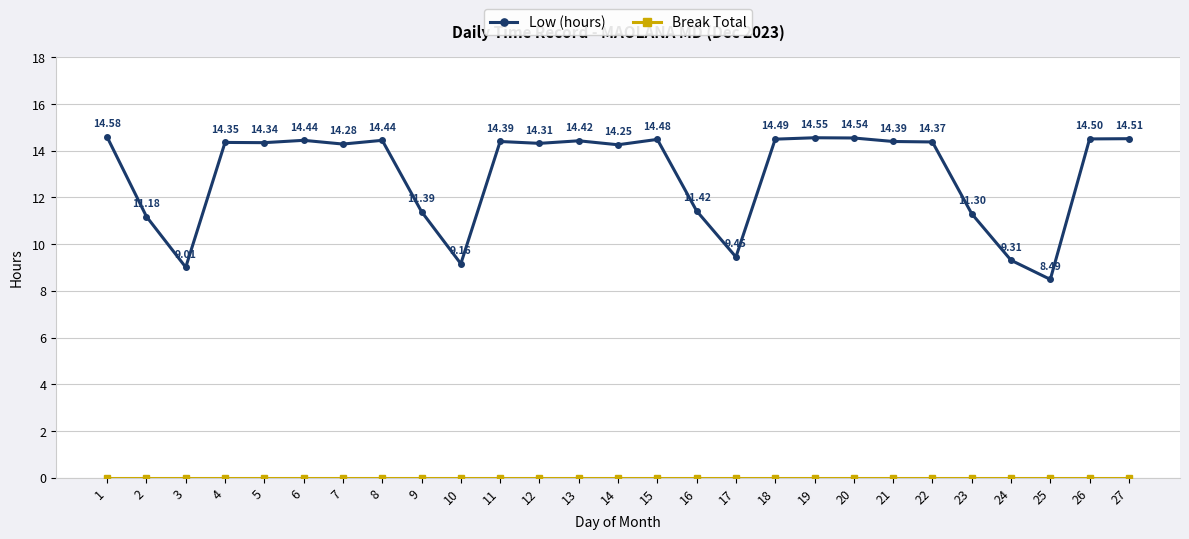

Which series has the largest total across all categories?

Low (hours)